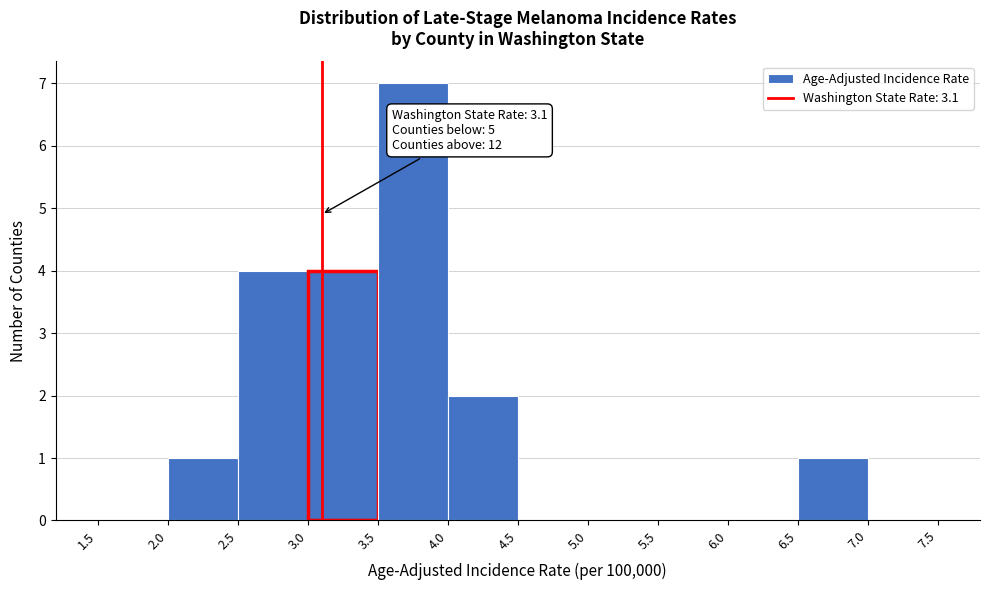

Over which range of the x-axis is the bar tallest?

3.5 to 4.0